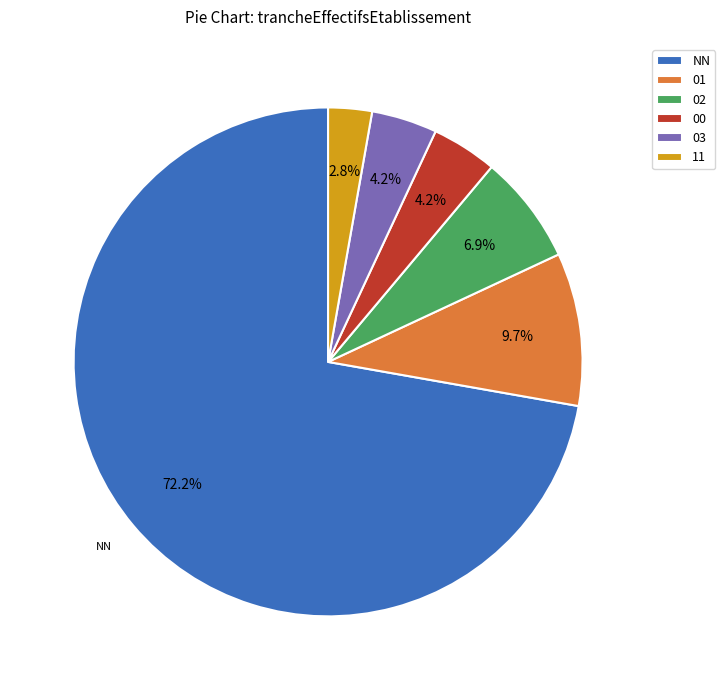

What is the largest slice in the pie chart?

NN